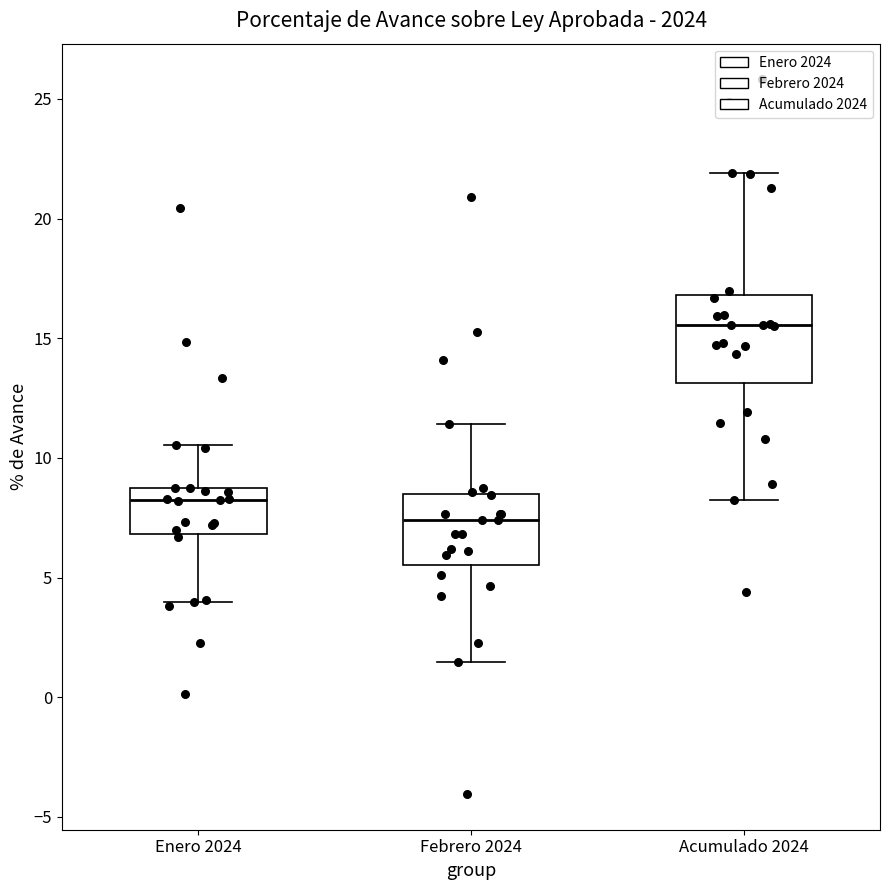

Reading left to right, read every box against the y-axis: the position of its median line, the range the box covers, and the ends of its whiskers. The values are not printed on the chart, so give them approximately, as read against the axis.

Enero 2024: median 8.0, box 7.0 to 8.5, whiskers 4.0 to 10.5
Febrero 2024: median 7.5, box 5.5 to 8.5, whiskers 1.5 to 11.5
Acumulado 2024: median 15.5, box 13.0 to 17.0, whiskers 8.0 to 22.0